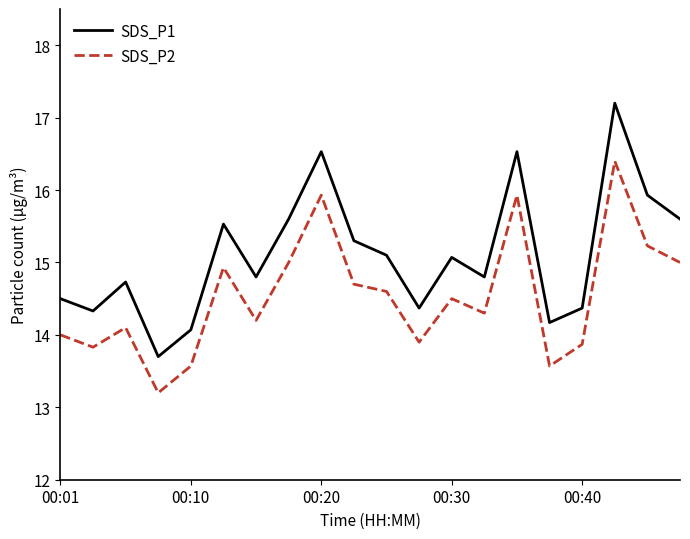

Rank the series by their average value, from lowest to highest.

SDS_P2, SDS_P1